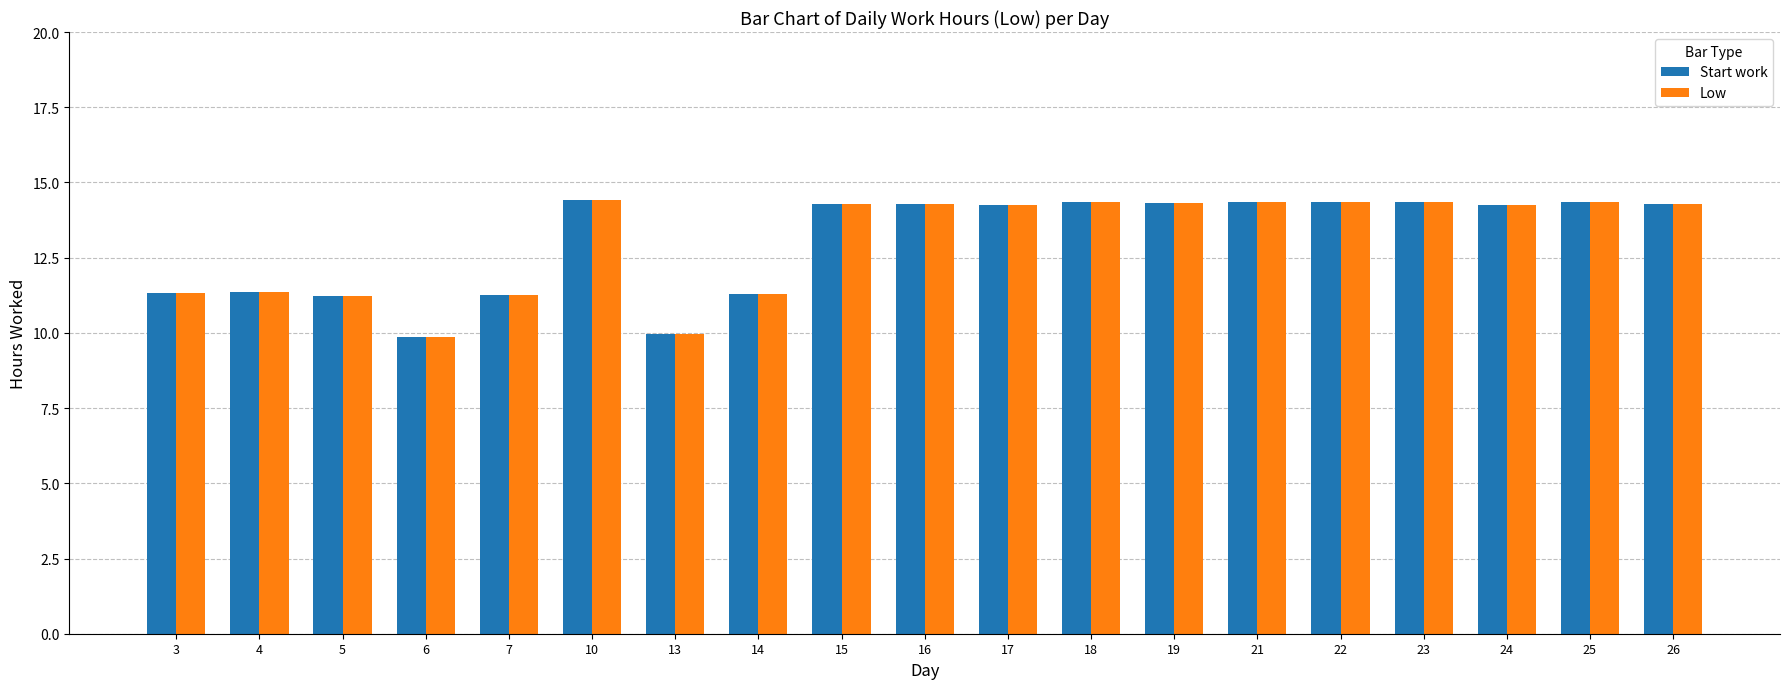

Is the value of Low at 17 greater than the value of Start work at 6?

Yes